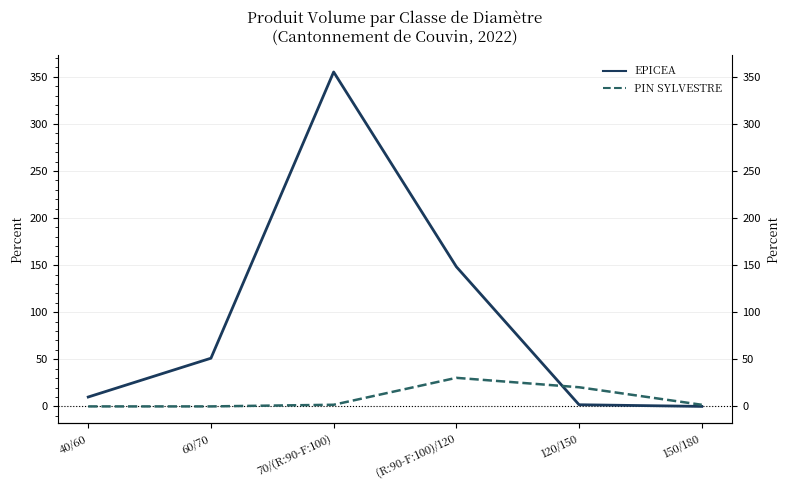

At how many categories does at least one series exceed 48?

3